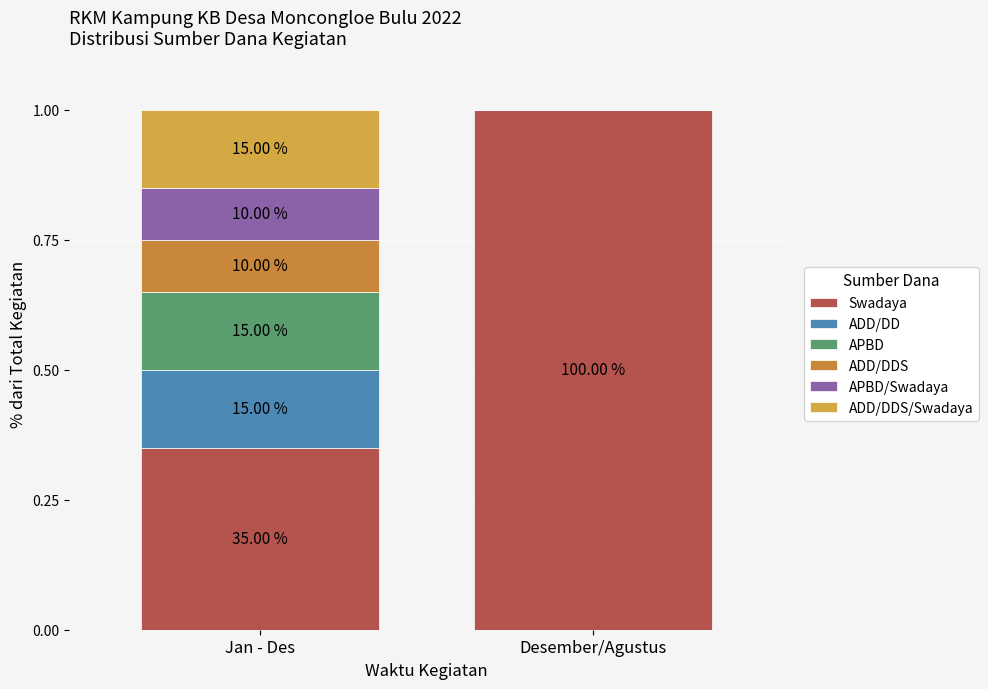

Are the bars grouped side by side (vs. stacked)?

No